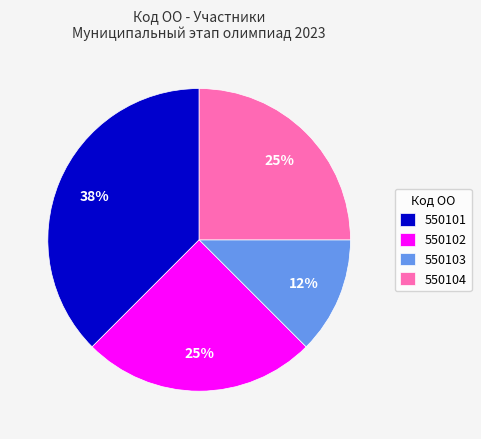

To the nearest percent, what portion does 550104 represent?

25%